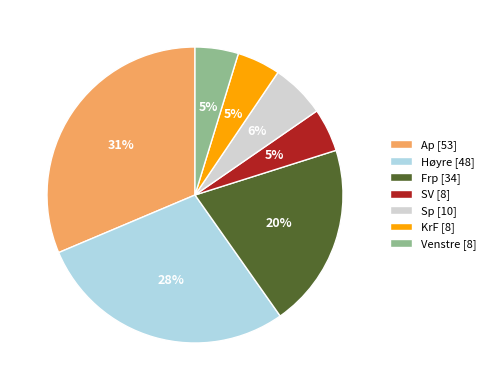

Count the number of slices in the pie.

7